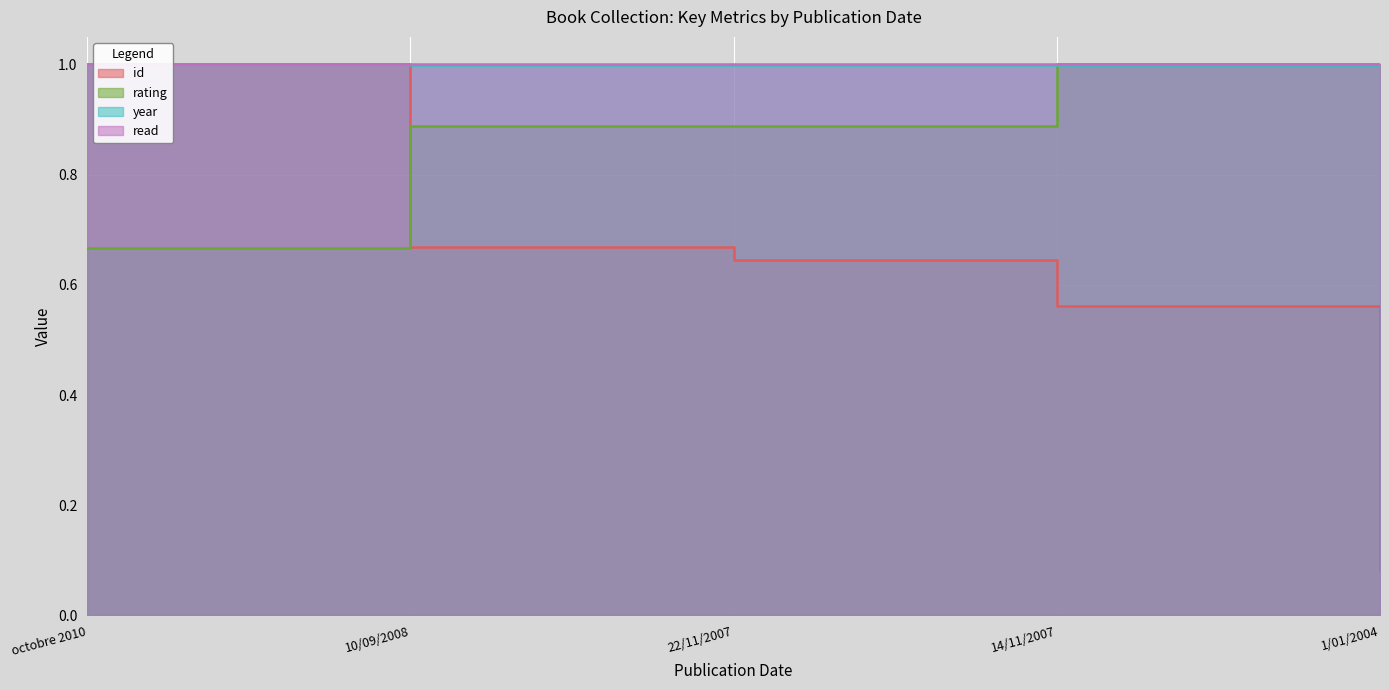

What is the spread (max minus min) of values at 22/11/2007?

0.4